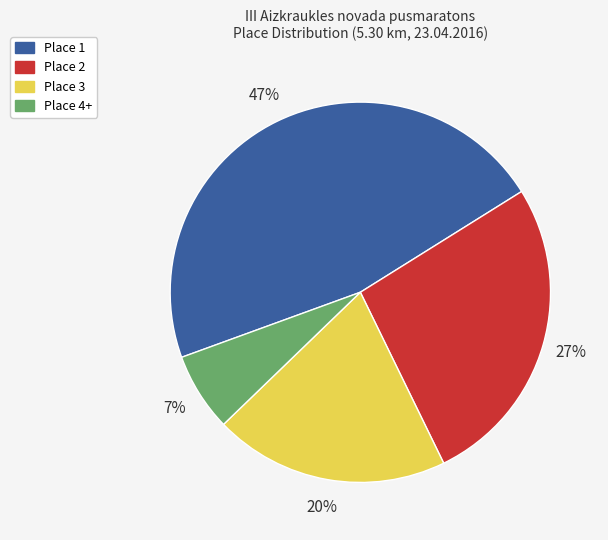

What percentage is the Place 2 slice, to the nearest percent?

27%